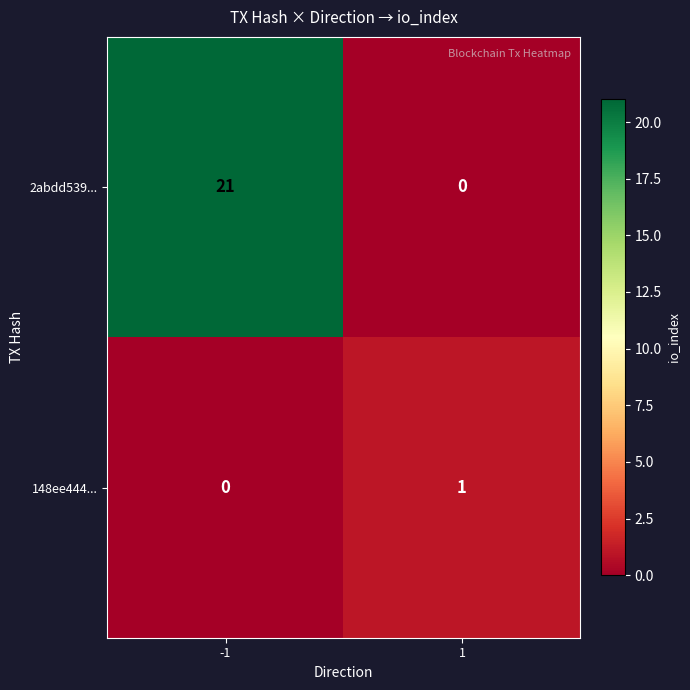

Between -1 and 1, which series saw the biggest shift?

2abdd539...